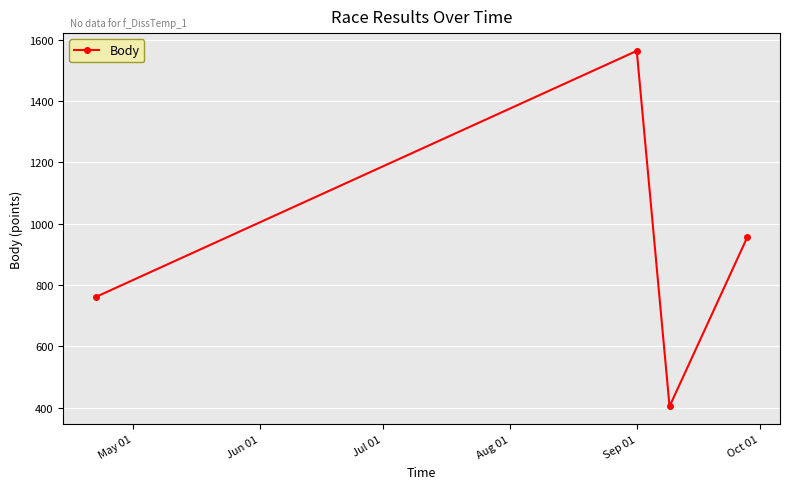

What is the value of the 1st point from the left?

761